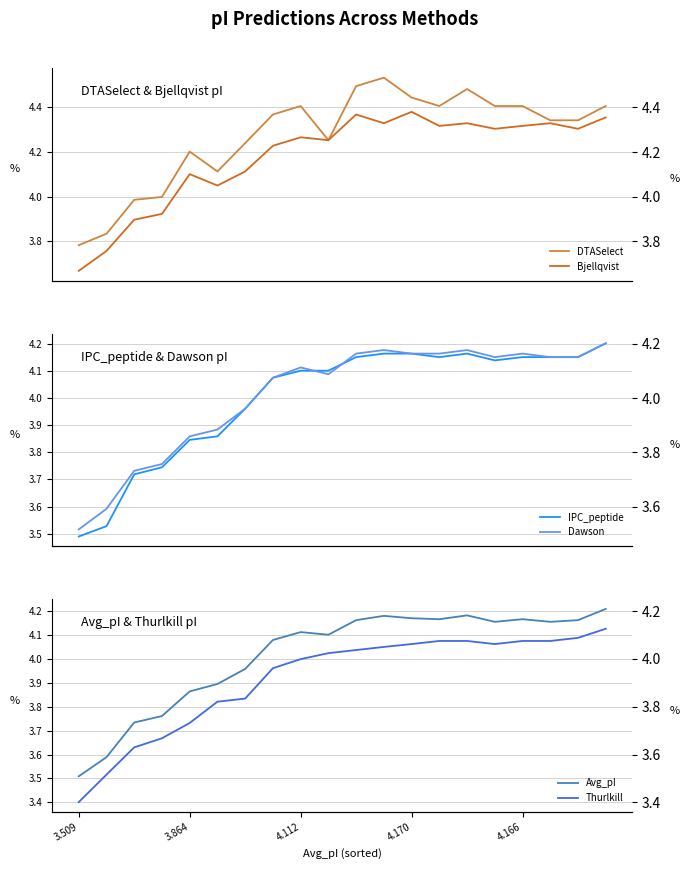

What is the difference between the maximum and minimum values in the IPC_peptide series?

0.7